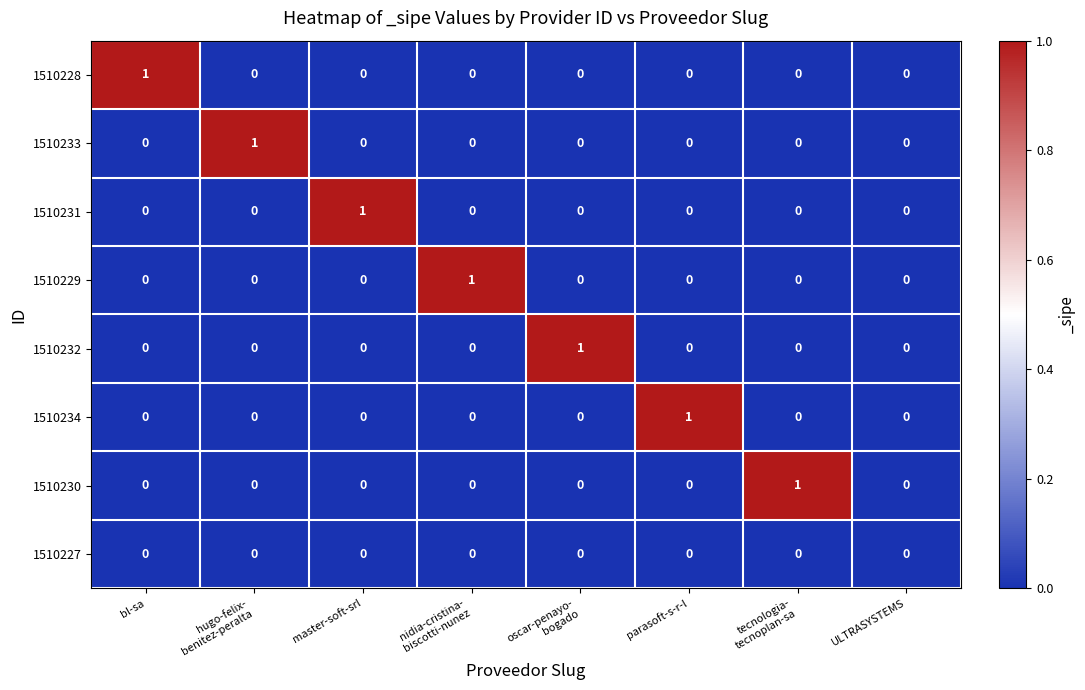

Between parasoft-s-r-l and ULTRASYSTEMS, which series saw the biggest shift?

1510234